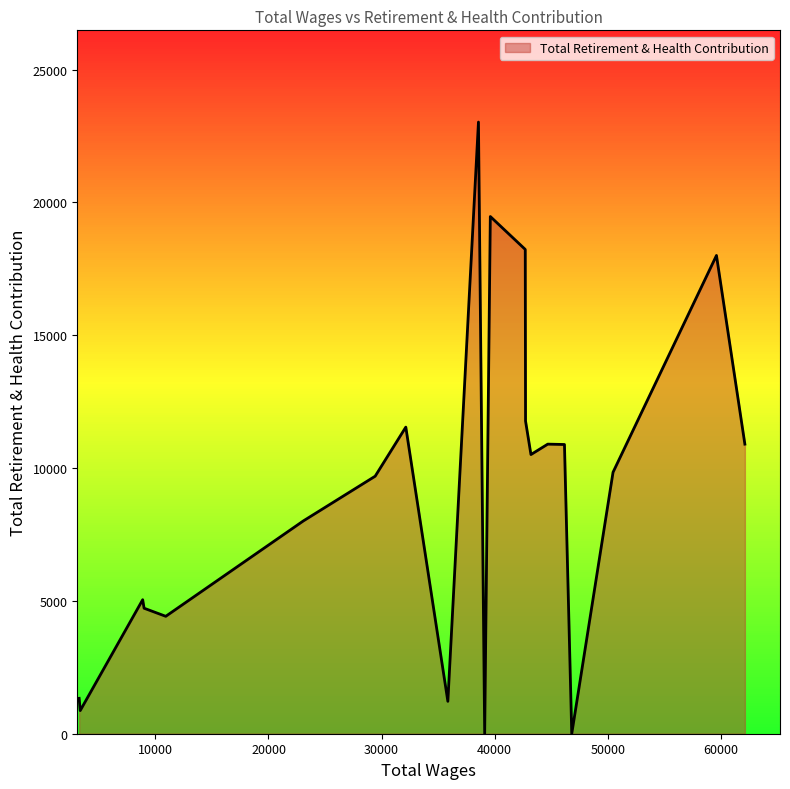

What is the difference between the maximum and minimum values?

23024